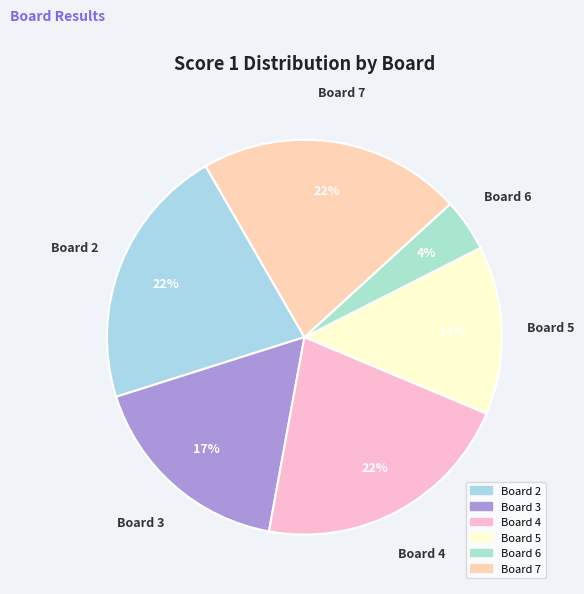

Count the number of slices in the pie.

6